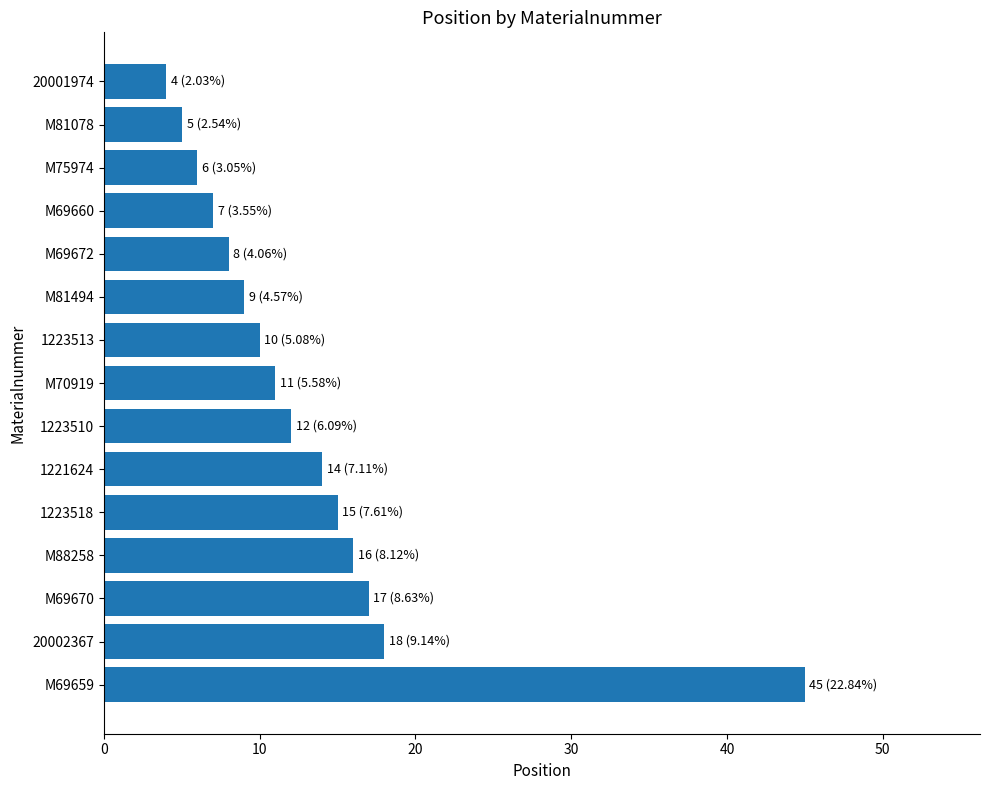

True or false: the data shows 12 at 1223510.

True